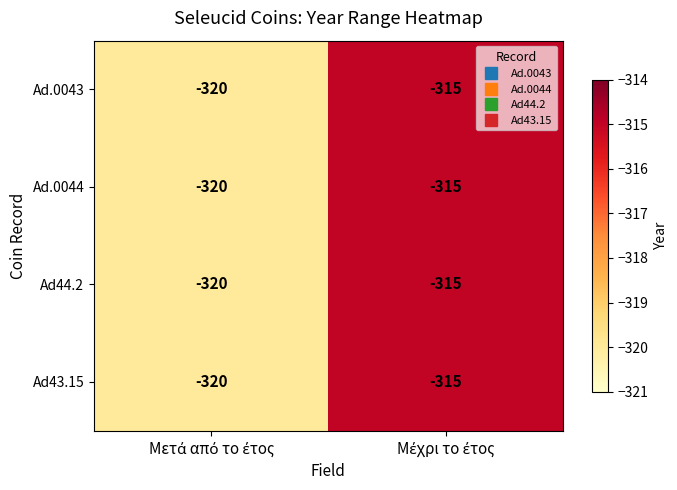

Reading left to right, list all the values displayed in this chart.

Ad.0043: -320	-315
Ad.0044: -320	-315
Ad44.2: -320	-315
Ad43.15: -320	-315